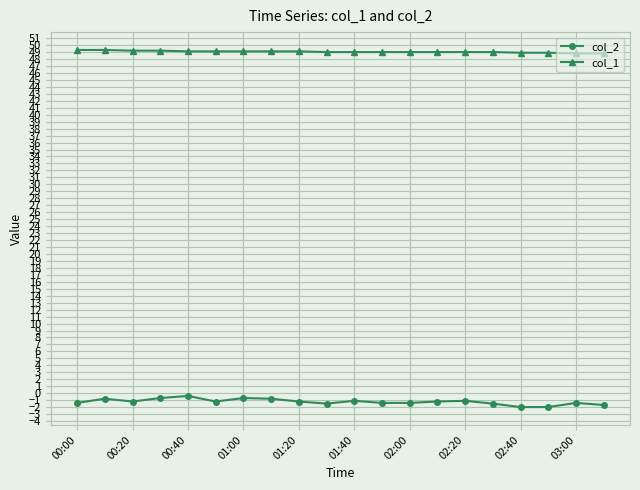

Count the number of categories in the chart.

20